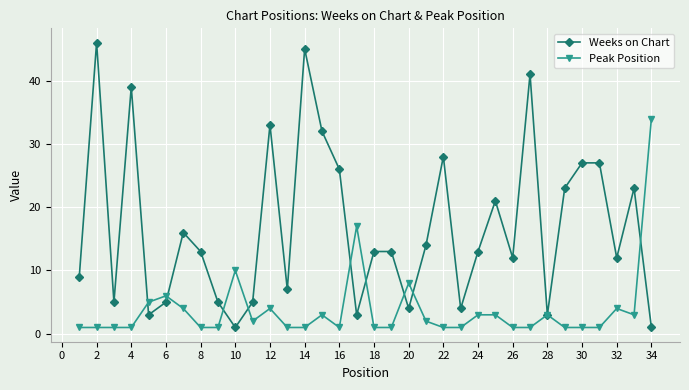

Which series has the widest spread of values?

Weeks on Chart